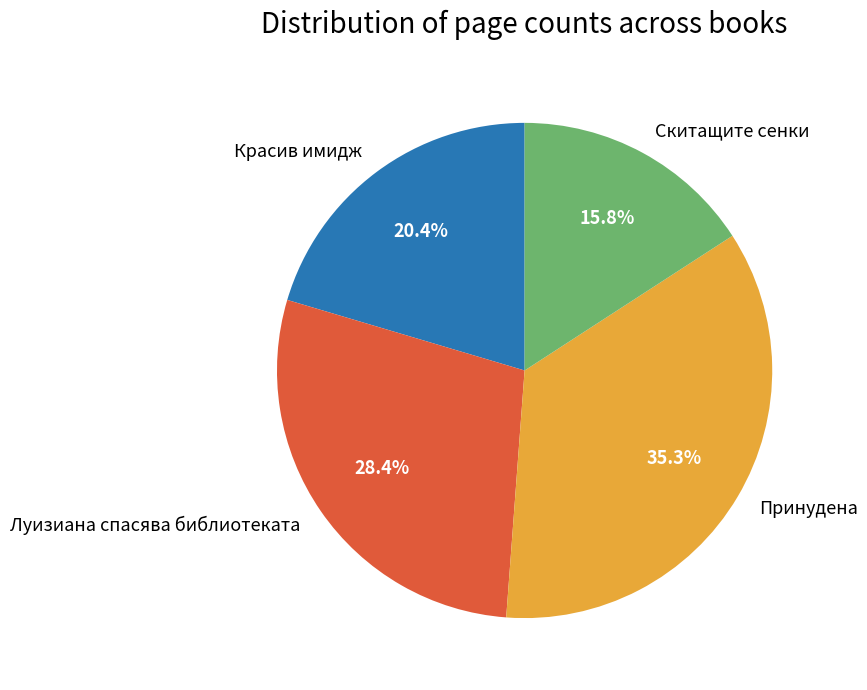

How many slices are in this pie chart?

4